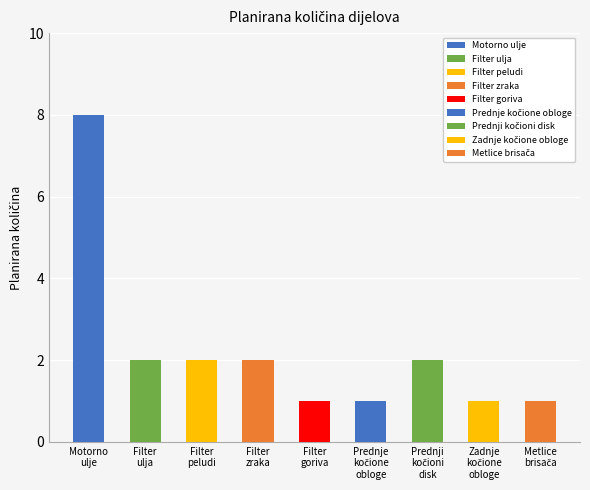

What is the sum of all values?

20